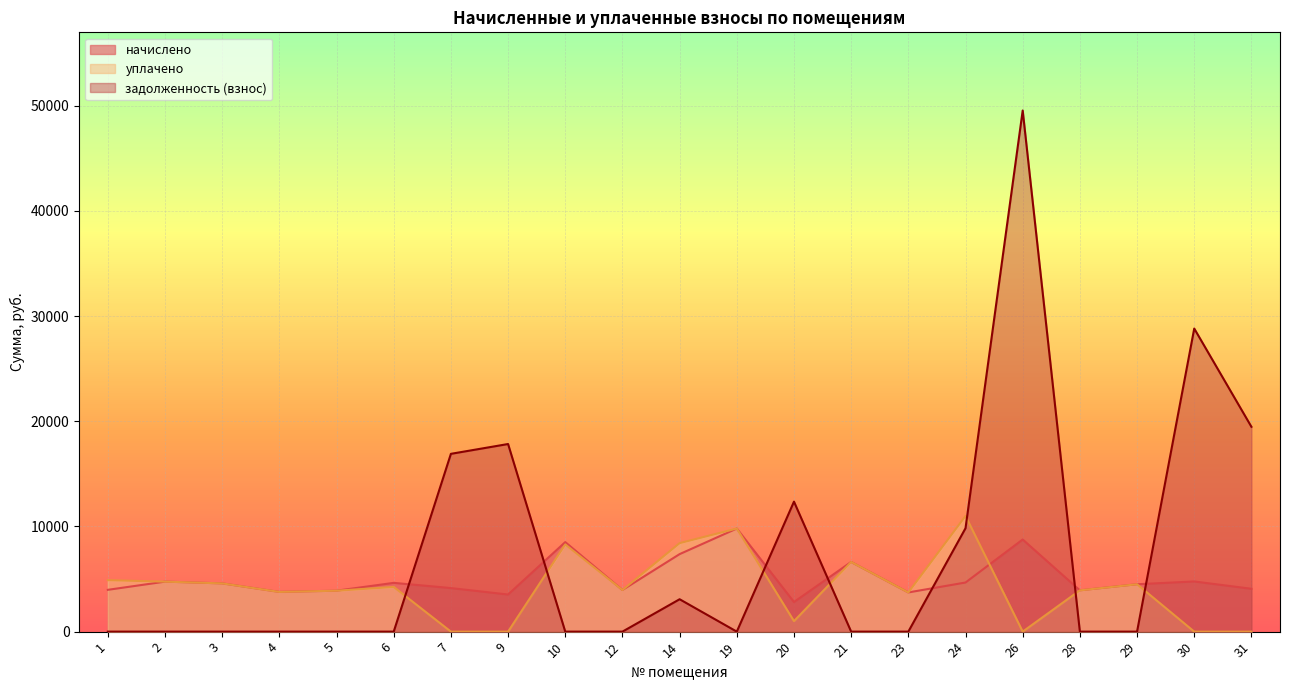

Which series has the widest spread of values?

задолженность (взнос)